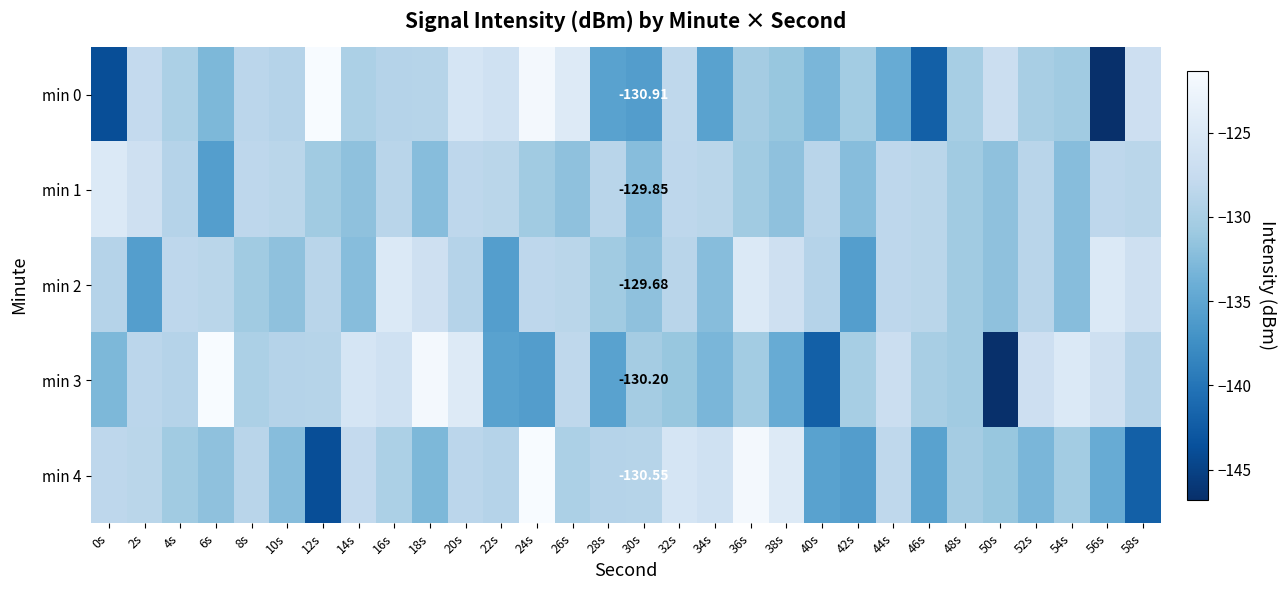

Between 16s and 38s, which is larger?

16s